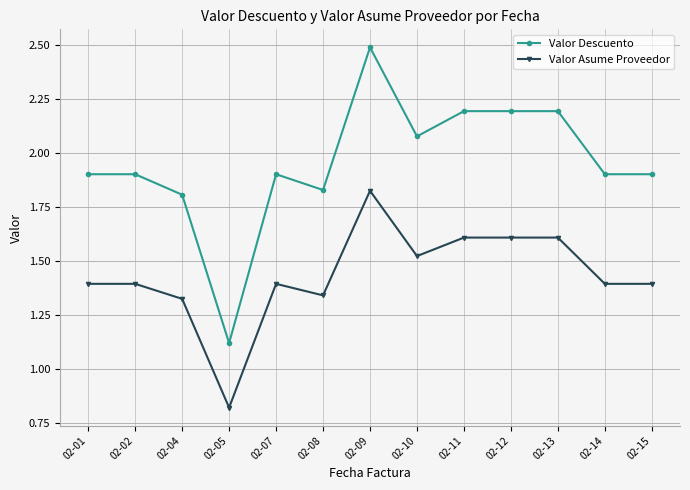

Where is the first local minimum for Valor Asume Proveedor?

02-05